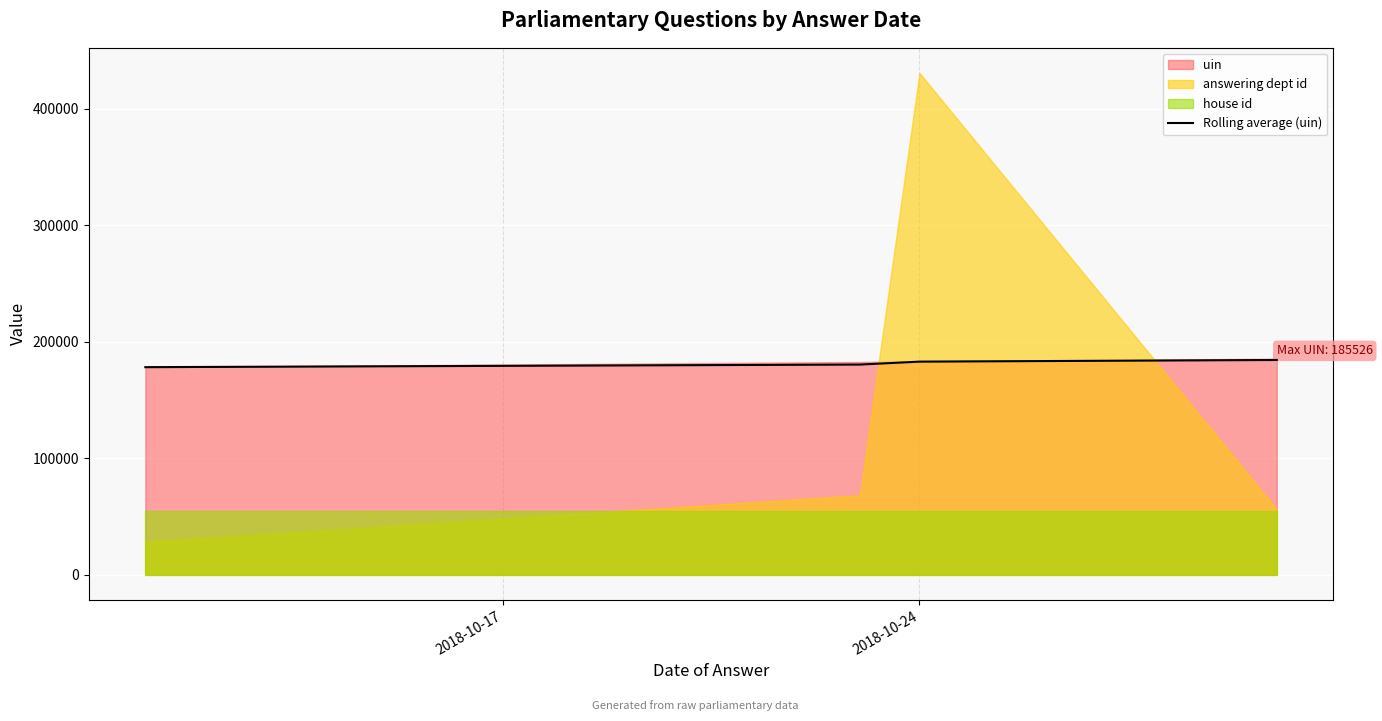

What is the value of the 1st point from the left?

178247.5